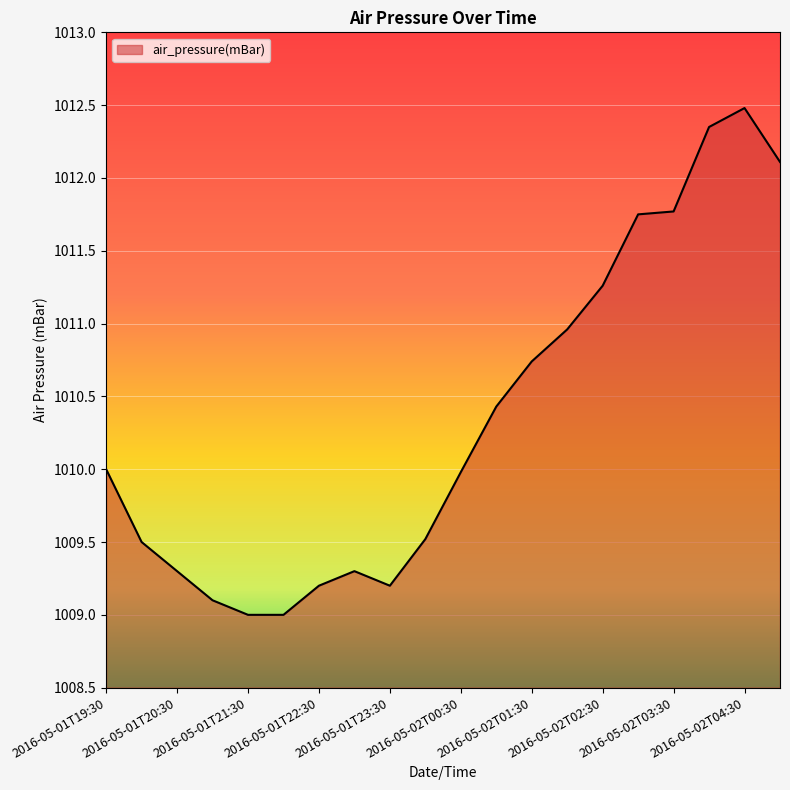

What is the greatest value displayed?

1012.5